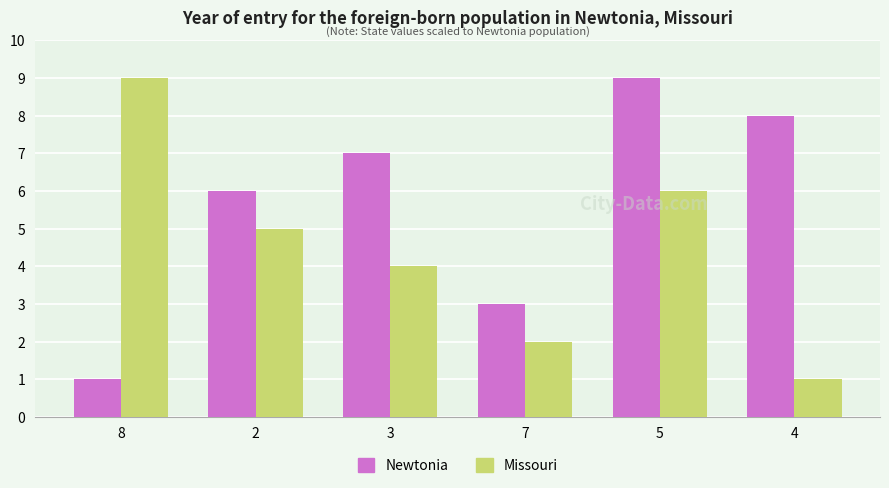

Rank the series at 2 from highest to lowest value.

Newtonia, Missouri